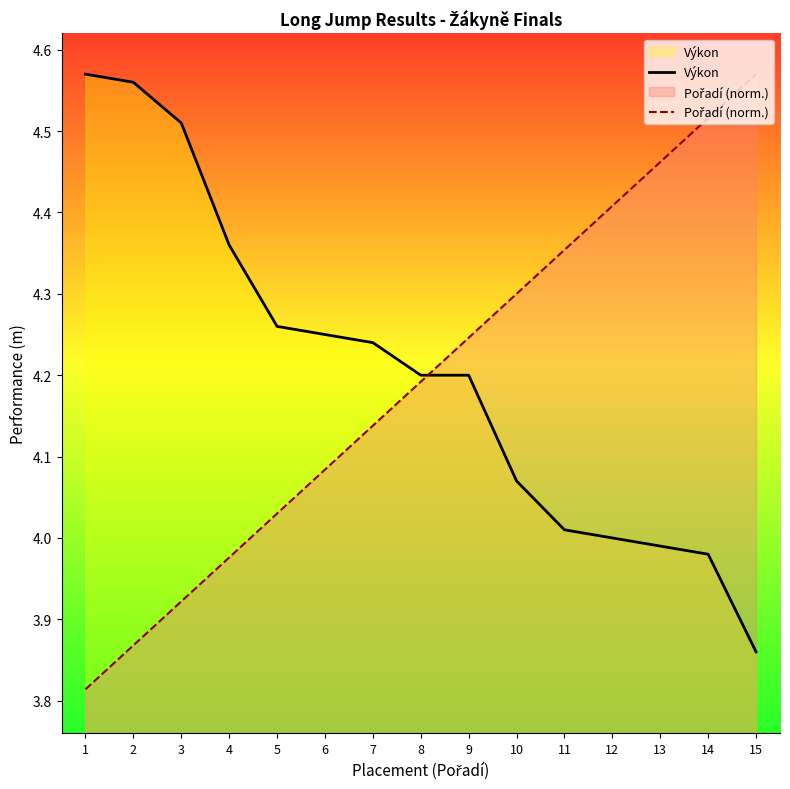

The Pořadí (norm.) series shows 8.0 at 15. True or false?

False